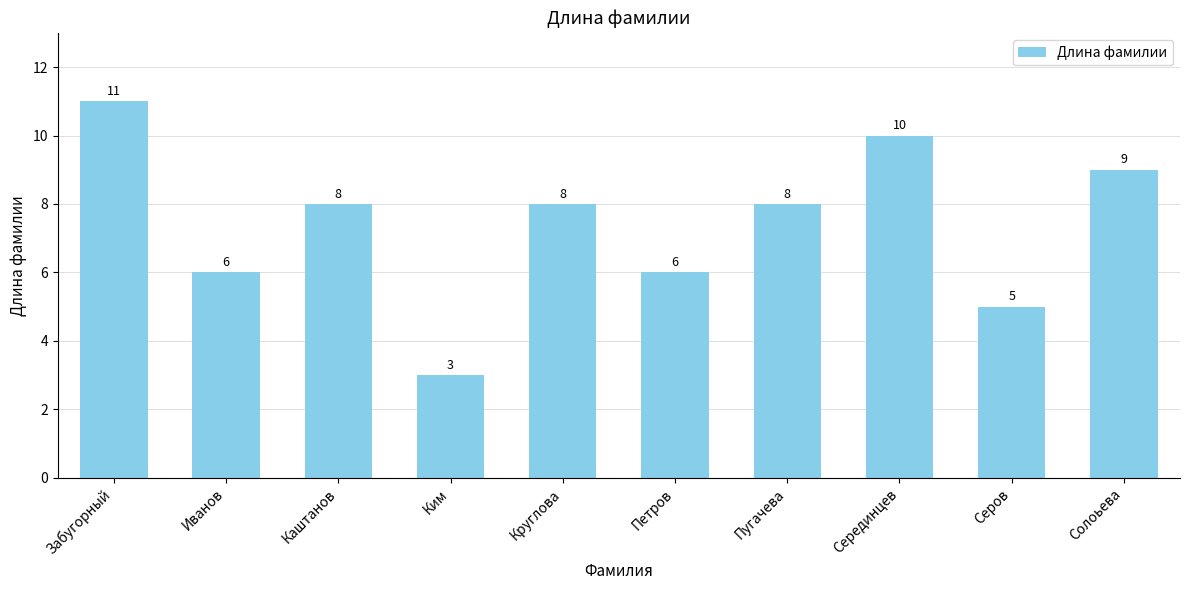

Which has a higher value, Иванов or Серов?

Иванов